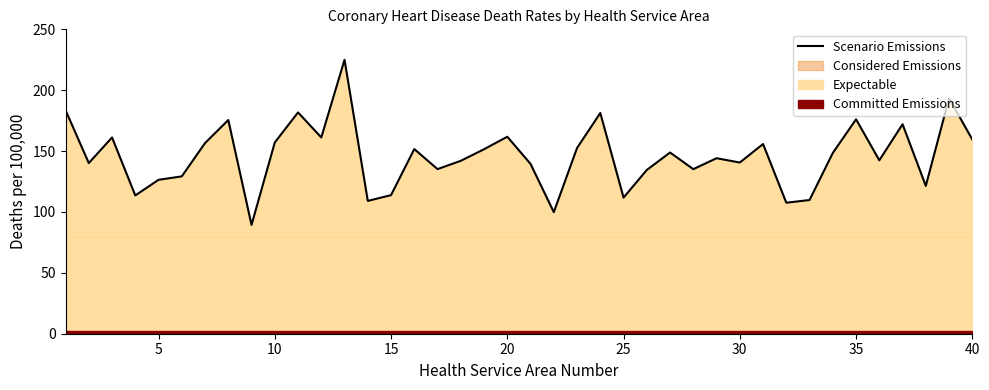

Reading left to right, what are all the values shown in this chart?

183.6	140.1	161.2	113.6	126.4	129.2	156.6	175.5	89.4	157.1	181.8	161.2	225.0	109.1	113.8	151.7	135.2	142.0	151.5	161.8	139.5	99.9	152.5	181.3	111.8	134.5	148.8	135.2	144.1	140.6	155.8	107.6	109.8	148.5	176.1	142.4	172.1	121.4	193.4	159.5